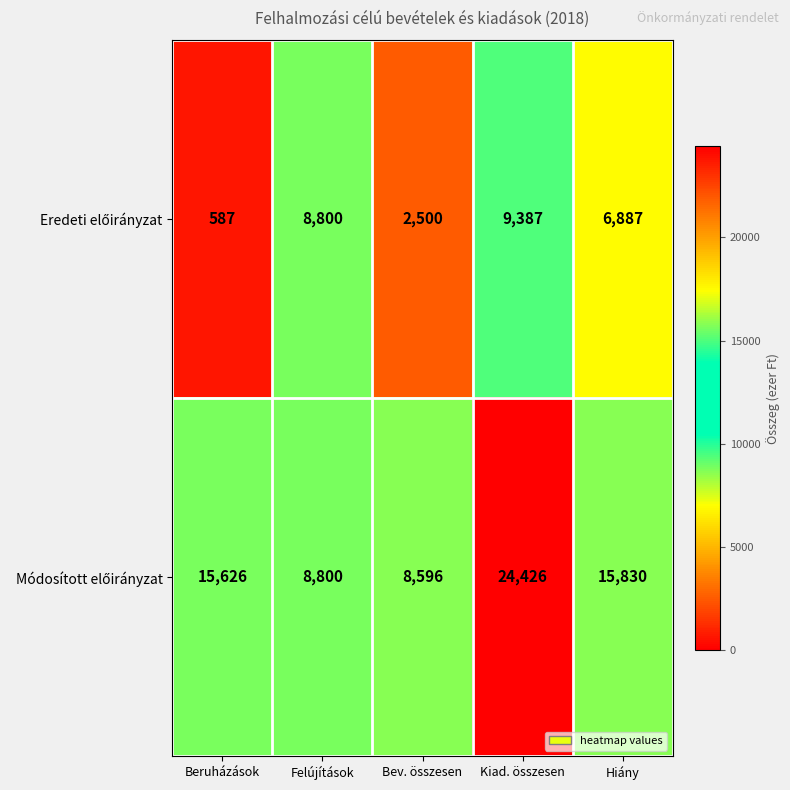

What is the total value across all series at Felújítások?

17600